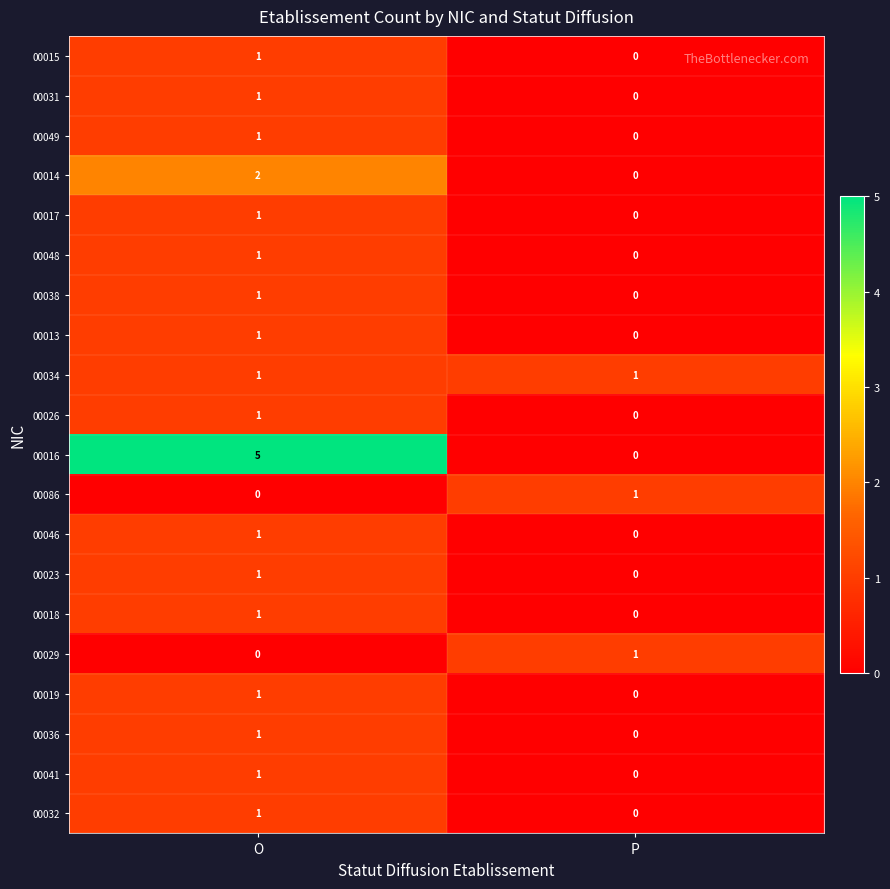

The 00048 series shows 0 at P. True or false?

True